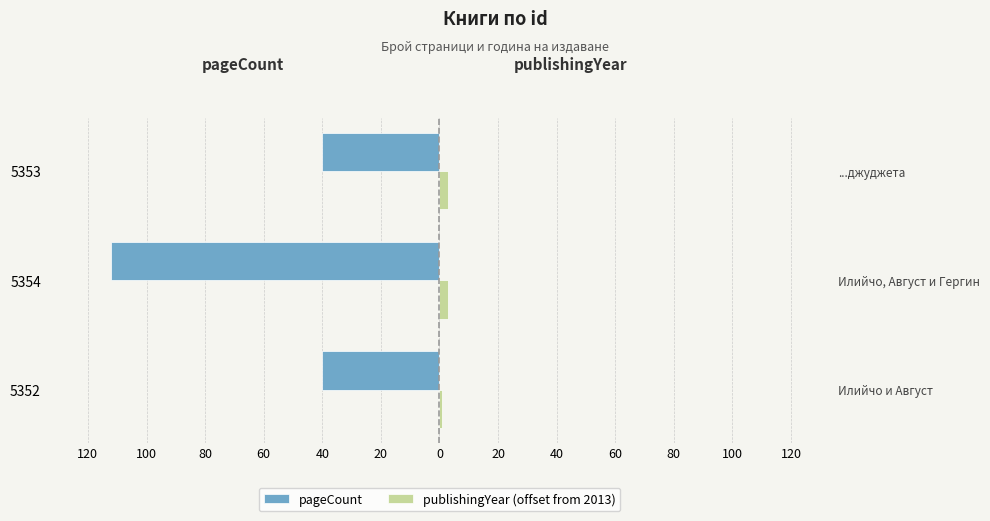

Which series has the widest spread of values?

pageCount